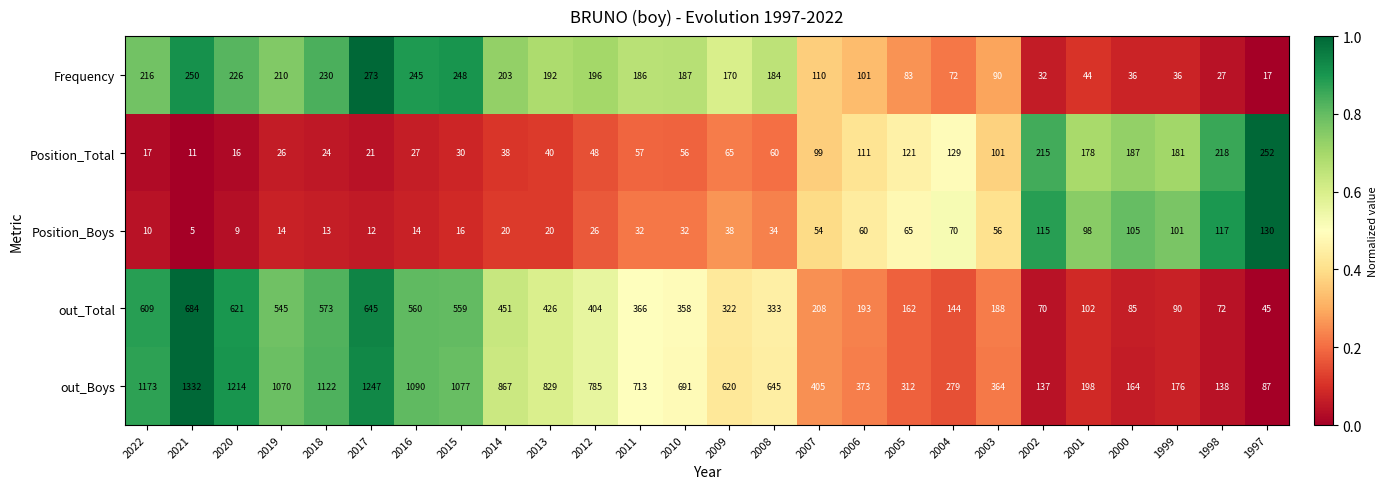

Is it true that out_Boys equals 998 at 2008?

False